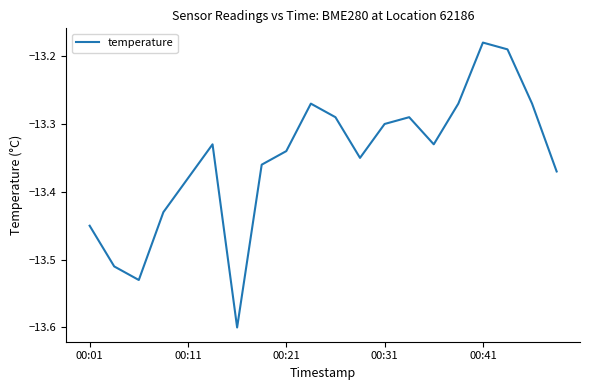

What is the minimum value shown in the chart?

-13.6